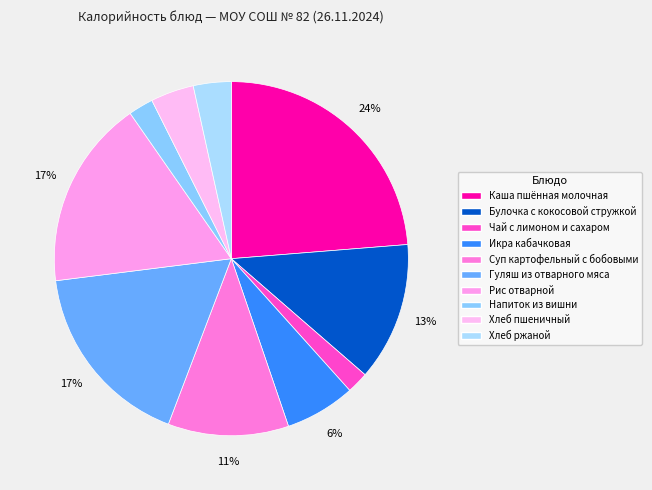

Do Хлеб ржаной and Икра кабачковая together represent more than half of the pie?

No